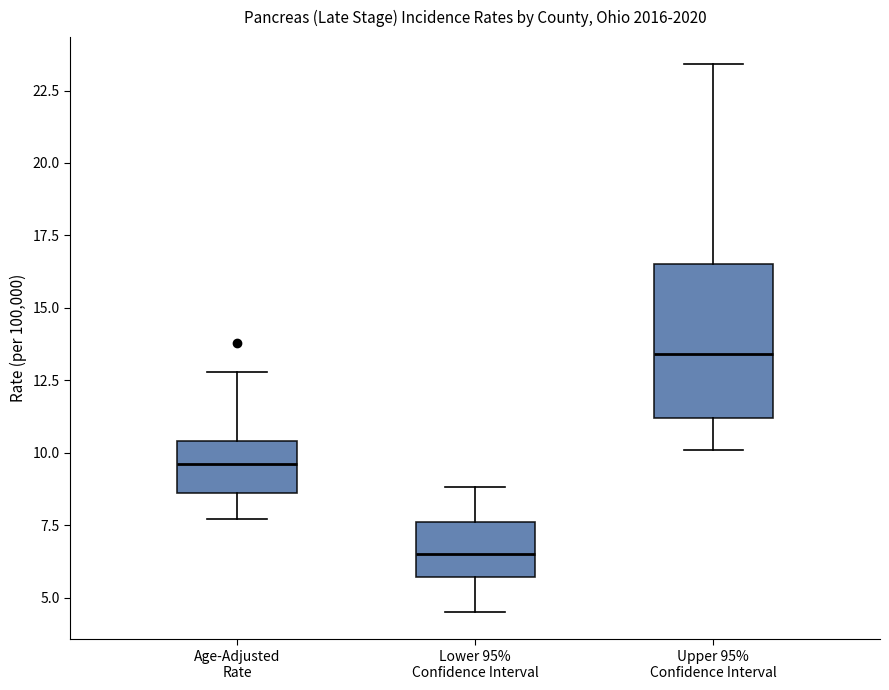

Which box is the tallest, from its lower edge to its upper edge?

Upper 95% Confidence Interval